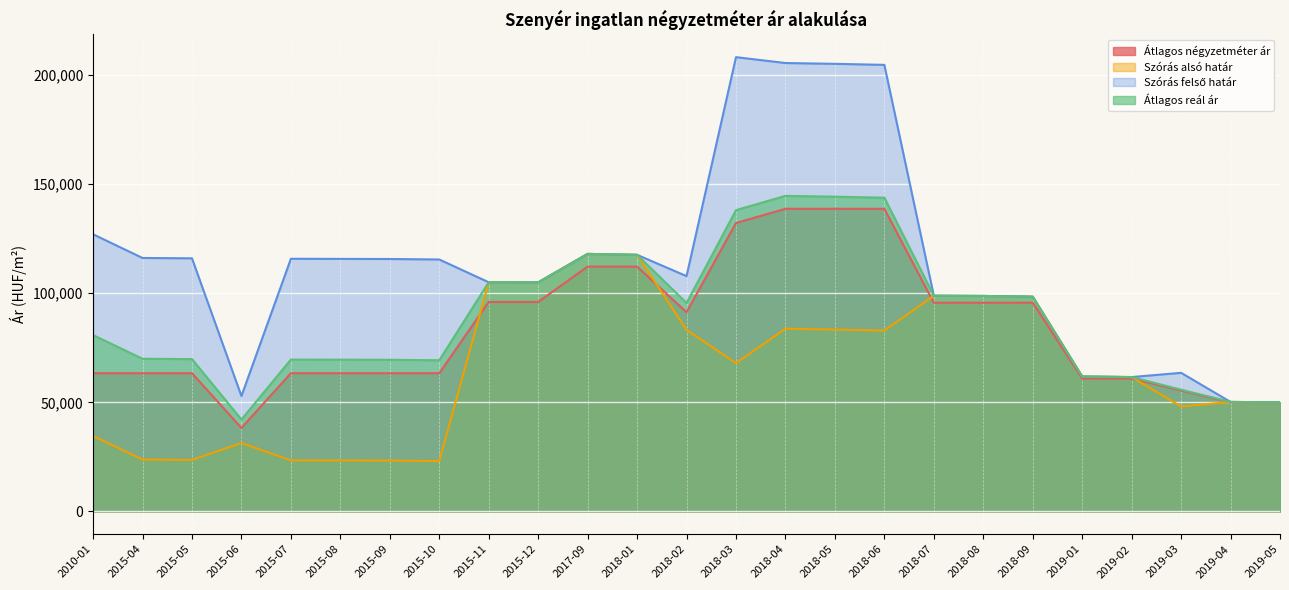

What is the spread (max minus min) of values at 2018-04?

121728